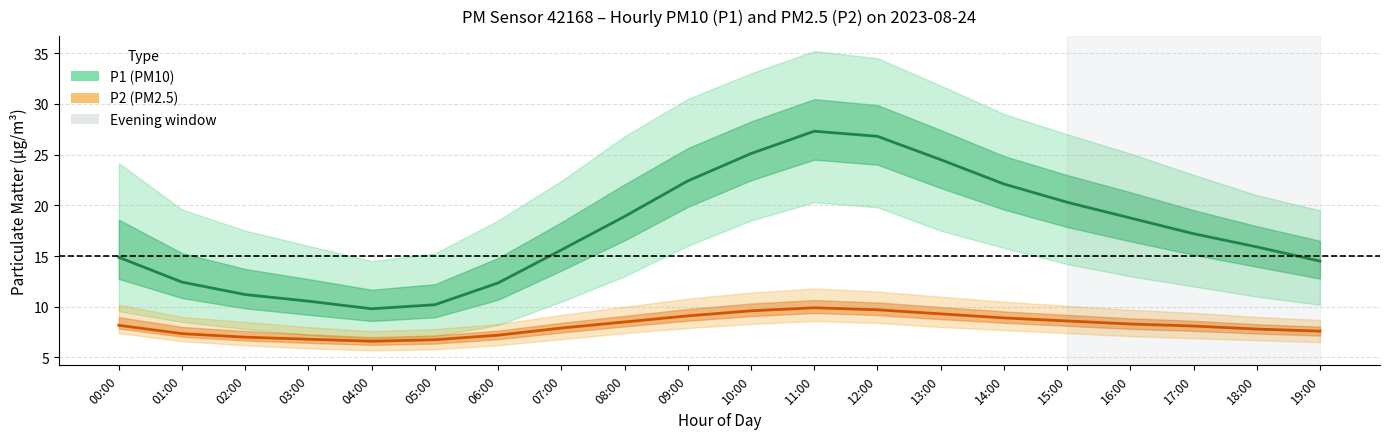

In P2 (PM2.5) mean, how many points are lower than both neighbors (excluding endpoints)?

1